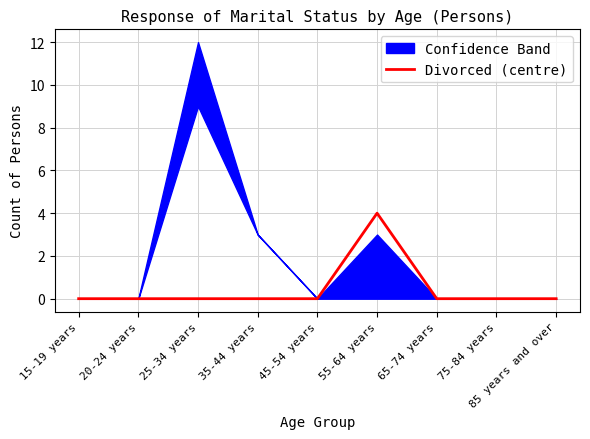

Which category has the lowest value across all series?

15-19 years